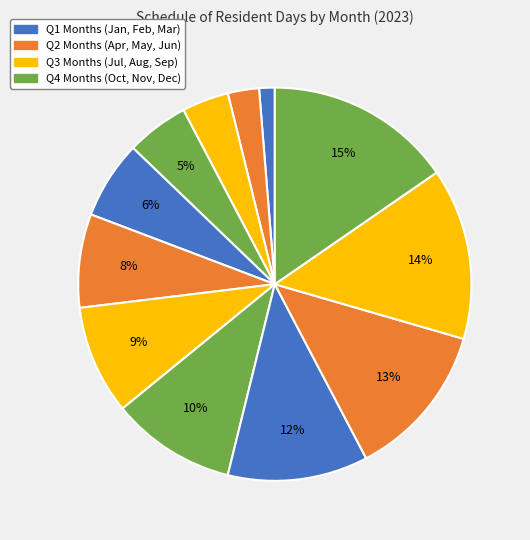

To the nearest percent, what is the average slice percentage?

8%